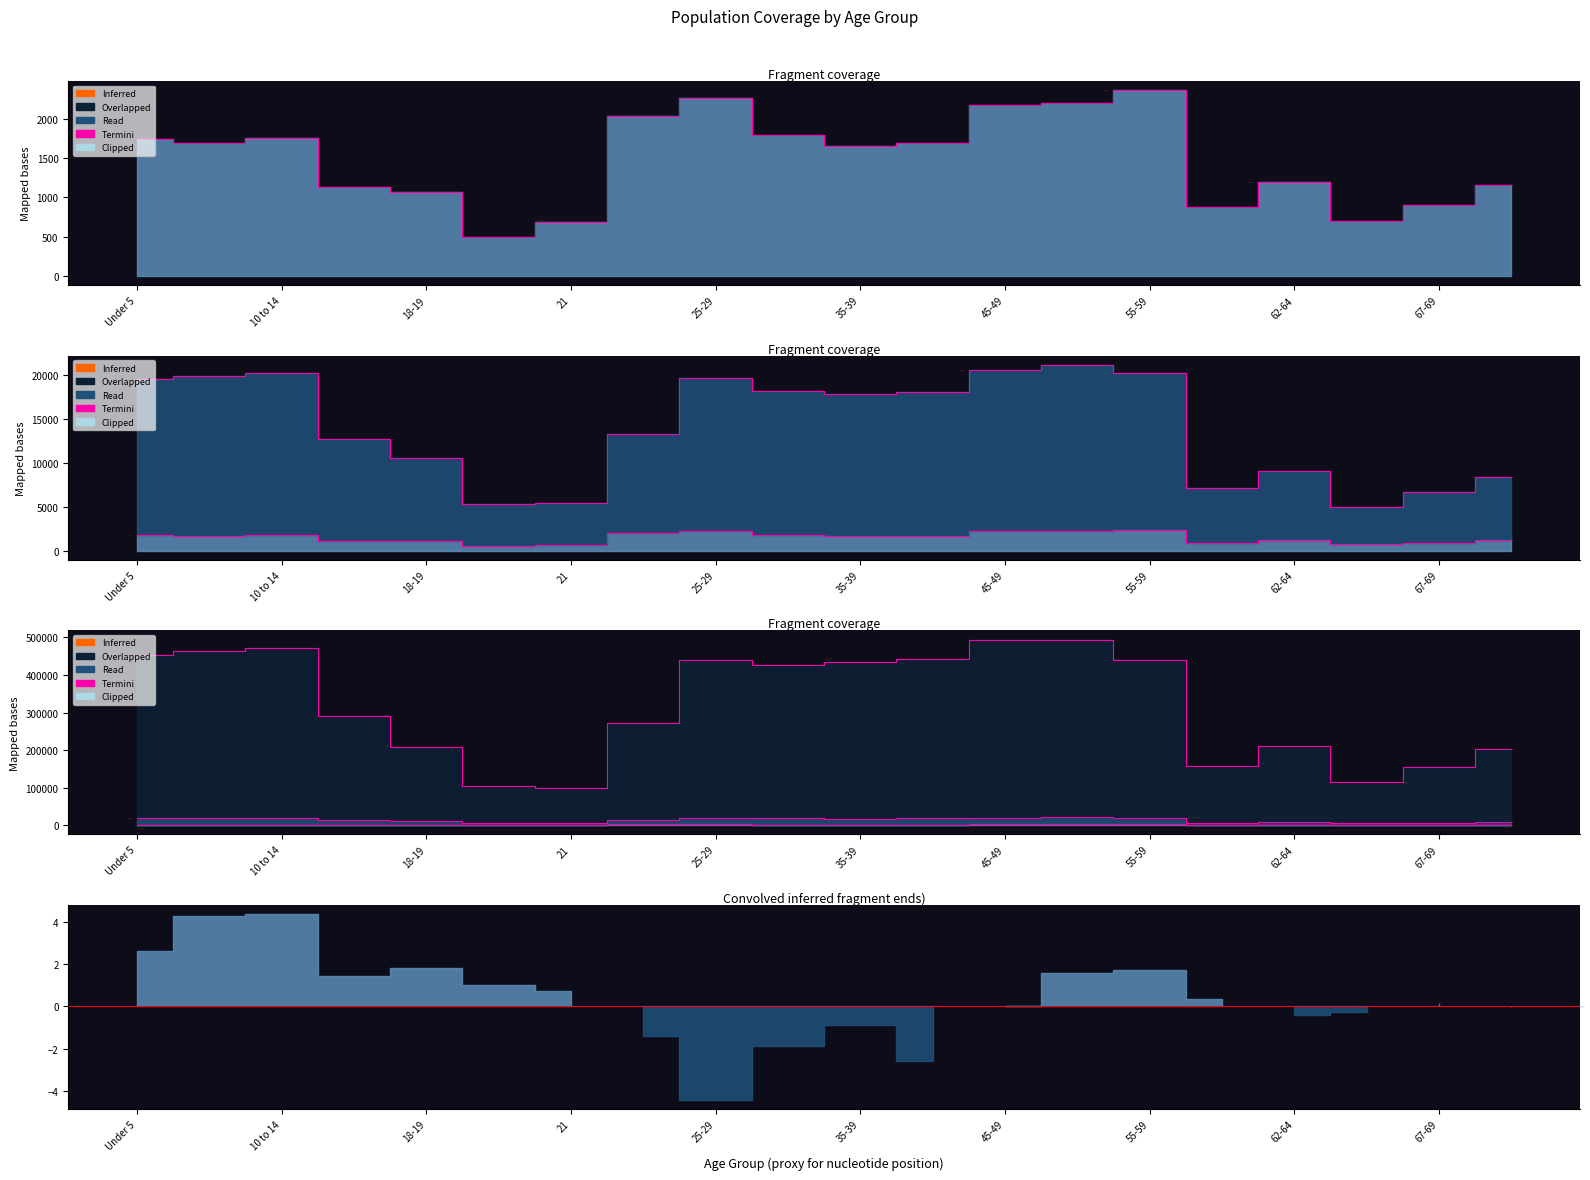

True or false: Indiana and St. Joseph County intersect in this chart.

False